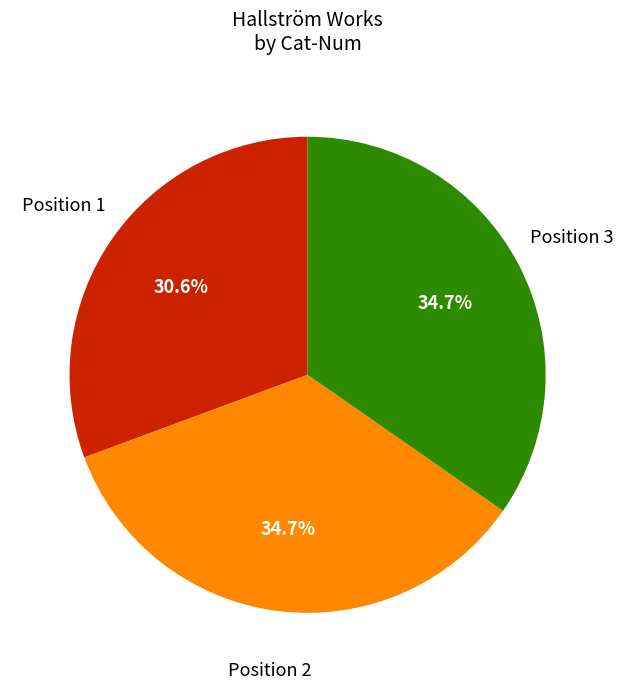

Which slice is the smallest?

Position 1